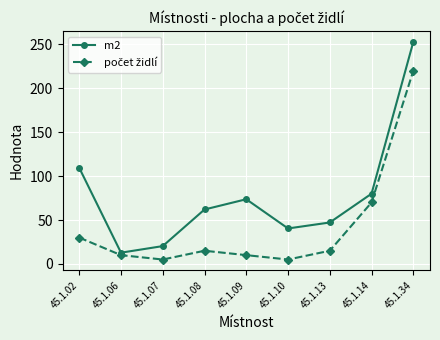

What is the value of the m2 point at the 9th from the left?

252.9